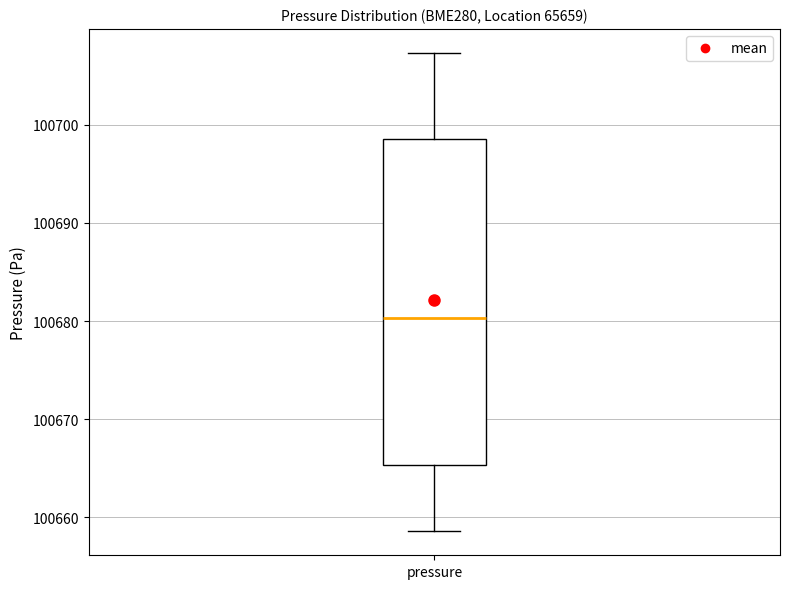

Transcribe this box plot: give where the median line is, the range the box spans, and where the two whiskers end, as read against the y-axis. The values are not printed on the chart, so give them approximately, as read against the axis.

median 100680, box 100665 to 100699, whiskers 100659 to 100707